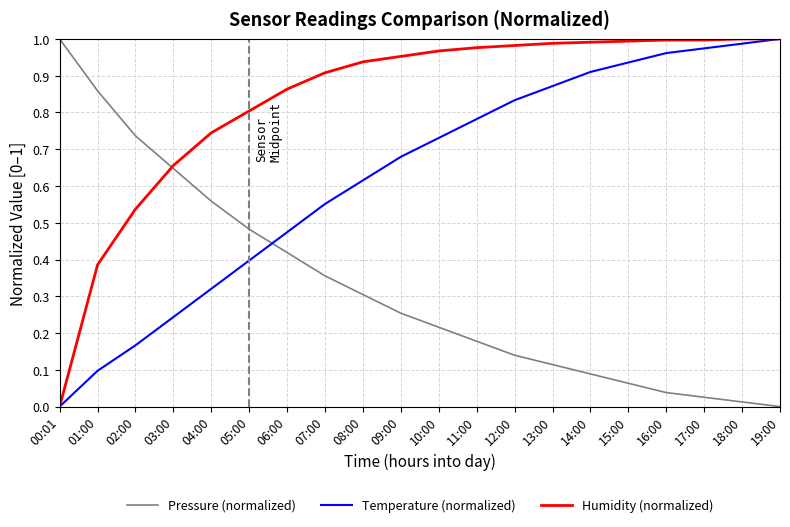

Which series changed the most between 03:00 and 17:00?

Temperature (normalized)